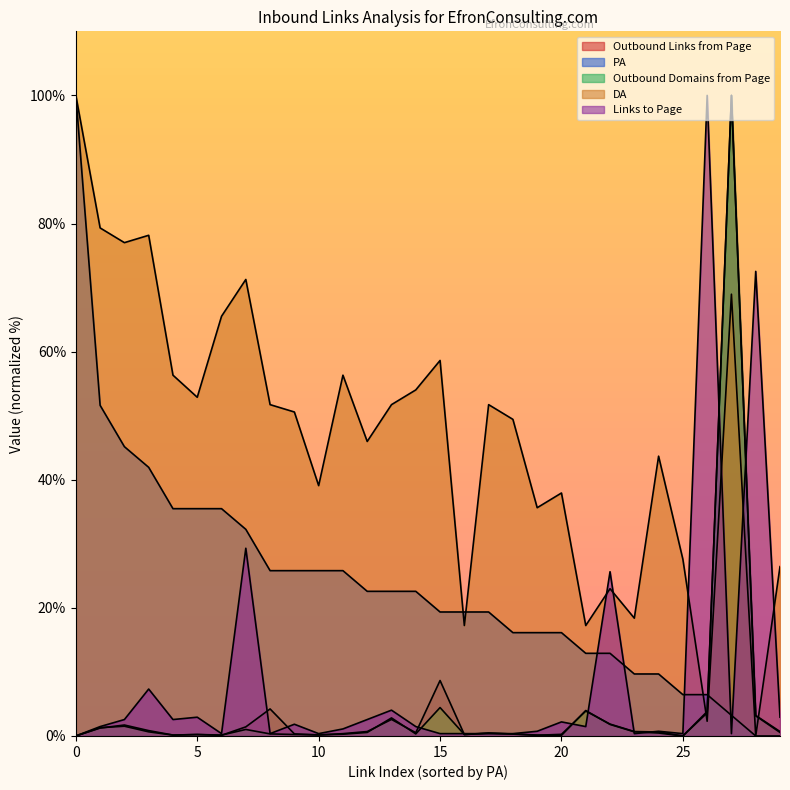

Which series changed the most between 5 and 7?

Links to Page